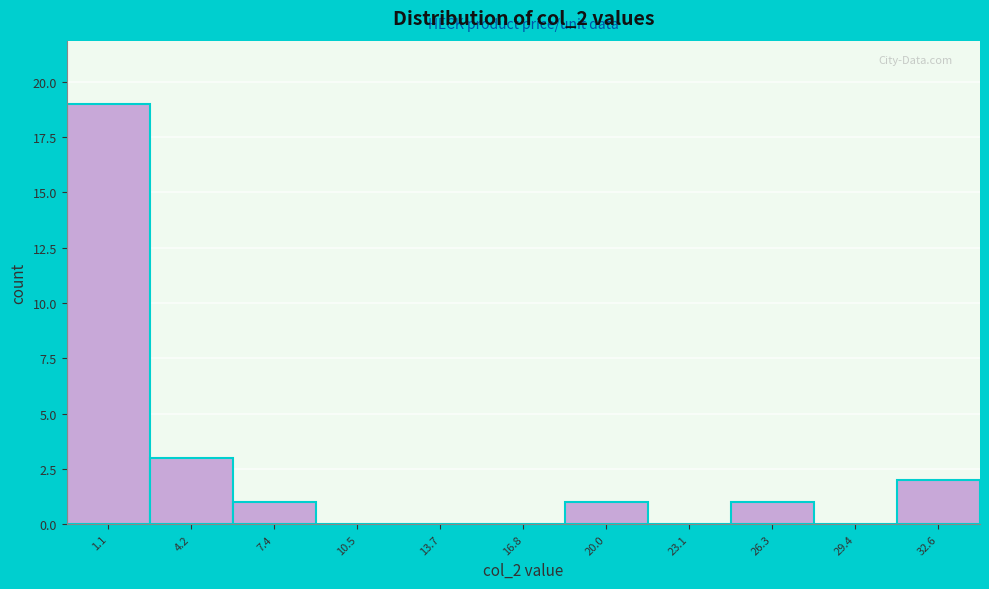

Reading right to left, extract all data points from this chart.

32.6=2	29.4=0	26.3=1	23.1=0	20.0=1	16.8=0	13.7=0	10.5=0	7.4=1	4.2=3	1.1=19